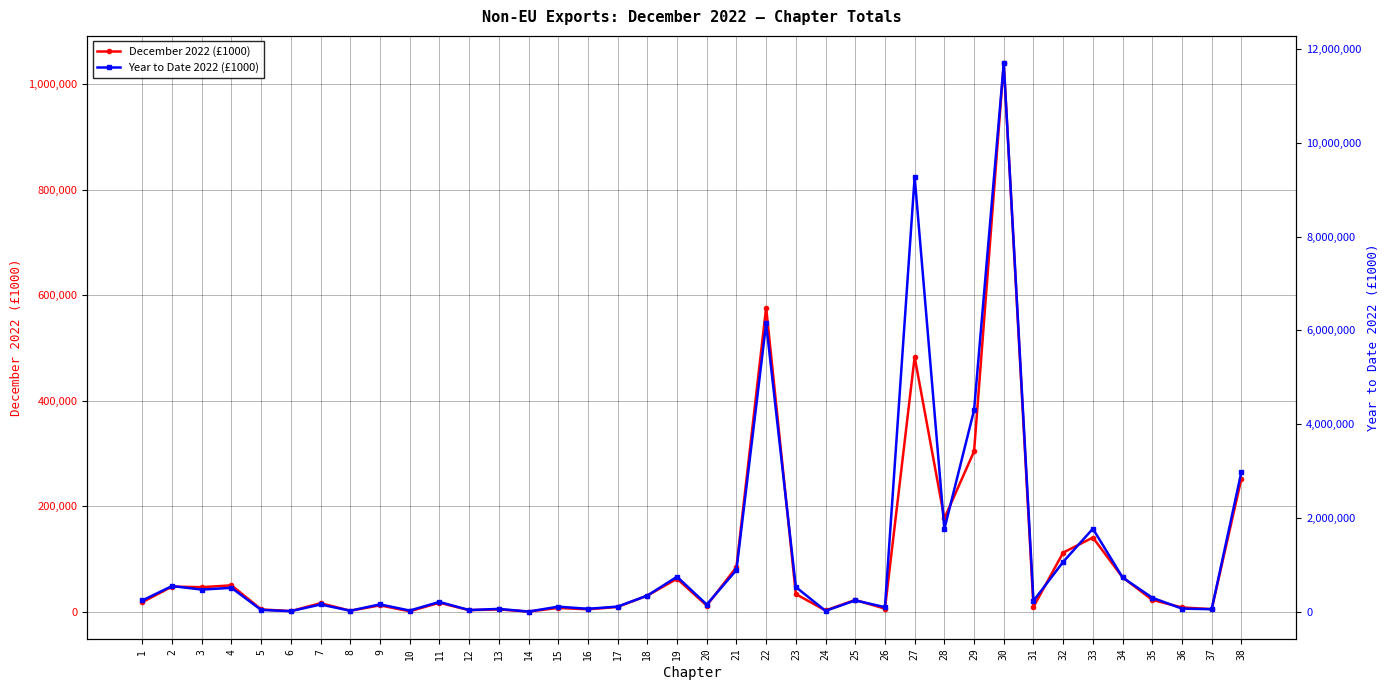

Between 8 and 14, which is larger?

8